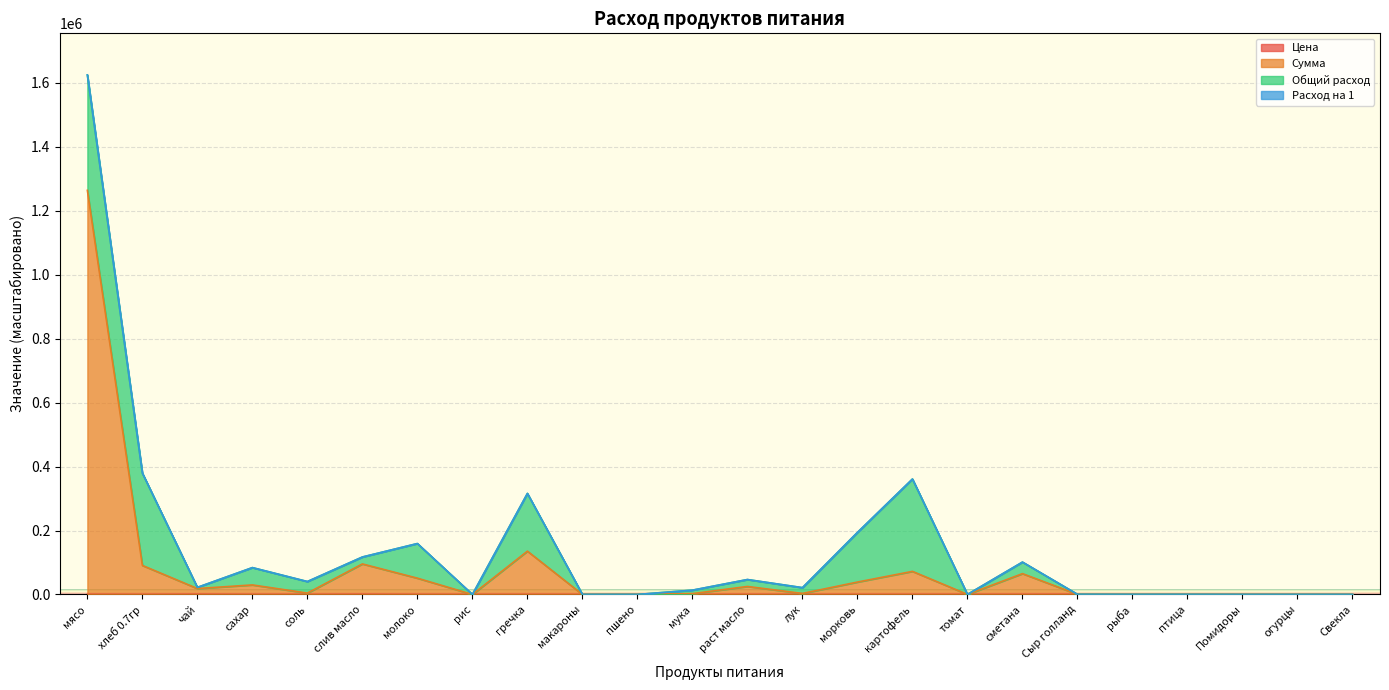

How many lines are shown in the chart?

4